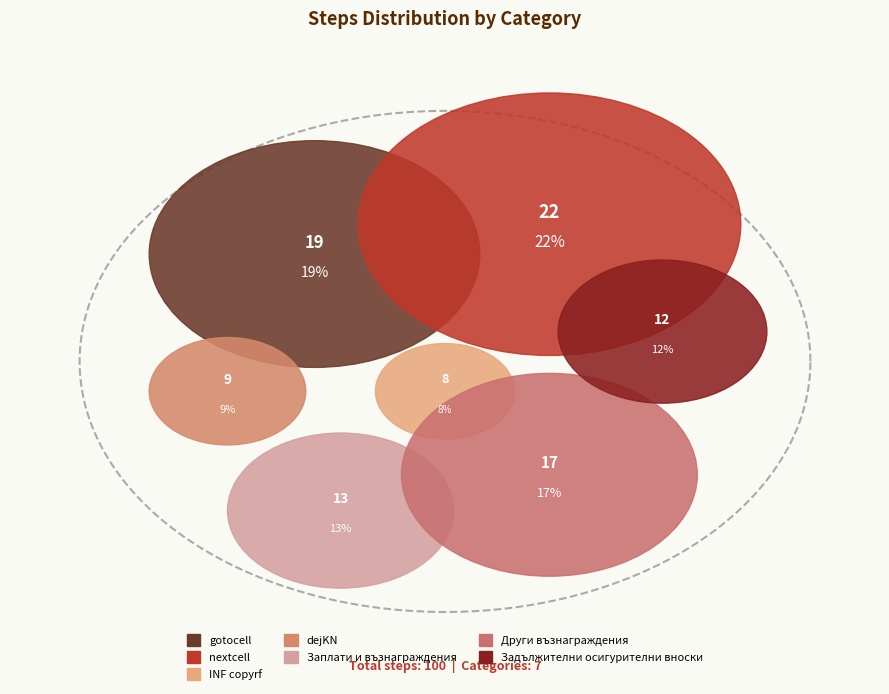

Which has a higher value, dejKN or Заплати и възнаграждения?

Заплати и възнаграждения